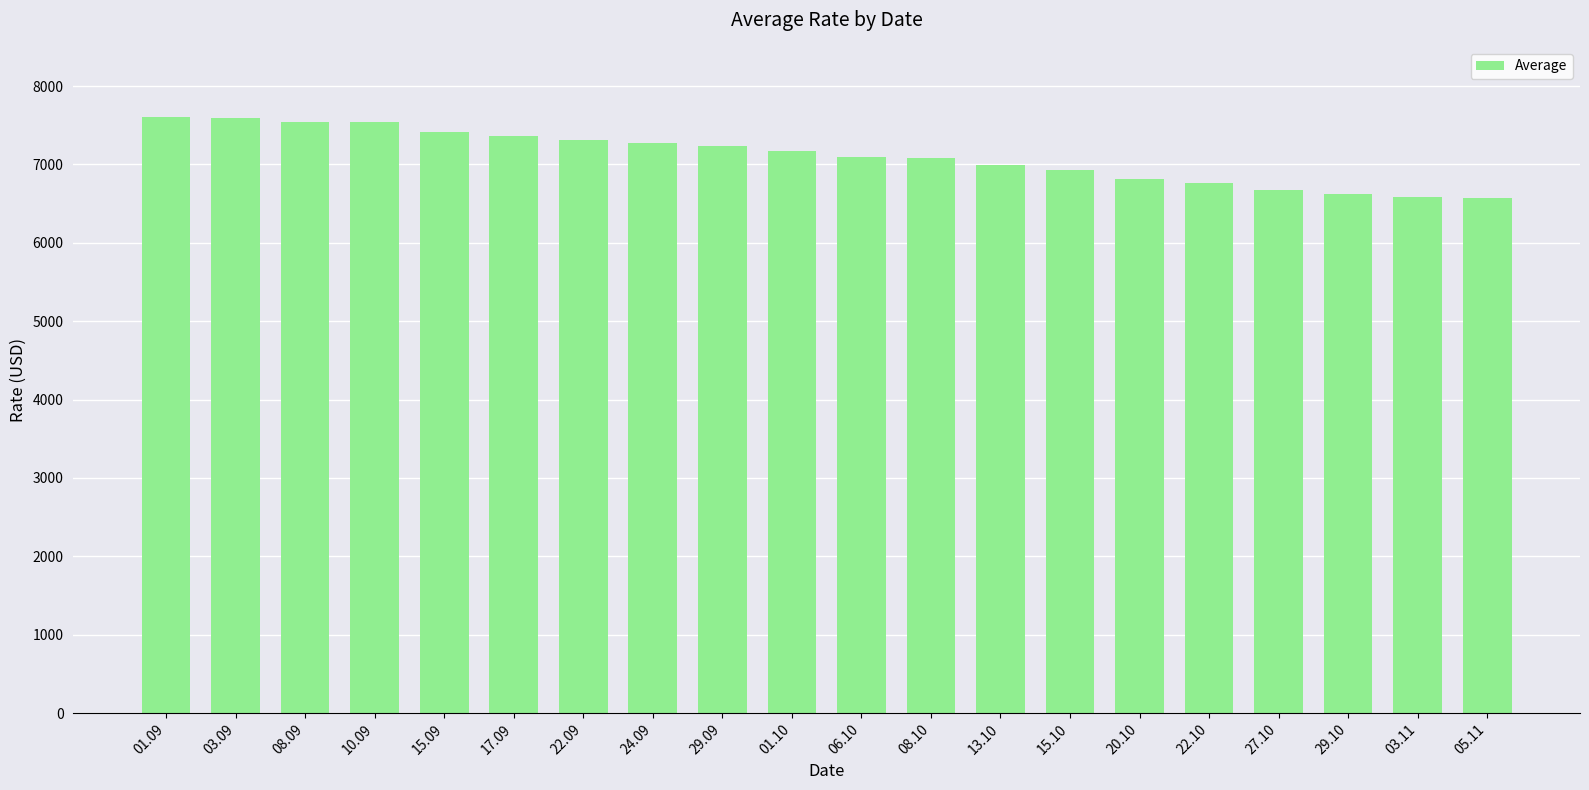

What position from the left is 22.09?

7